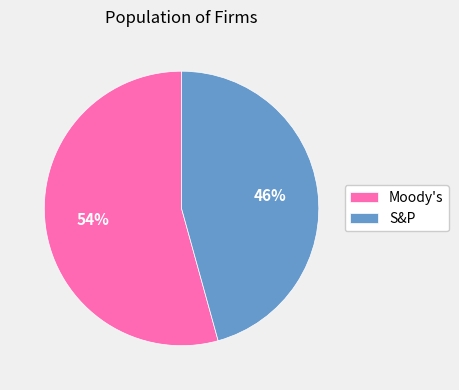

To the nearest percent, what is the average slice percentage?

50%